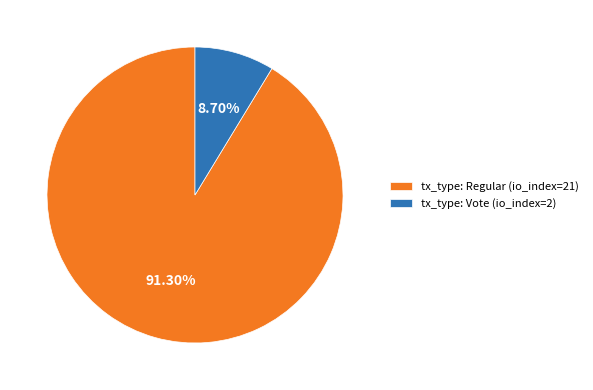

Between tx_type: Regular (io_index=21) and tx_type: Vote (io_index=2), which is larger?

tx_type: Regular (io_index=21)